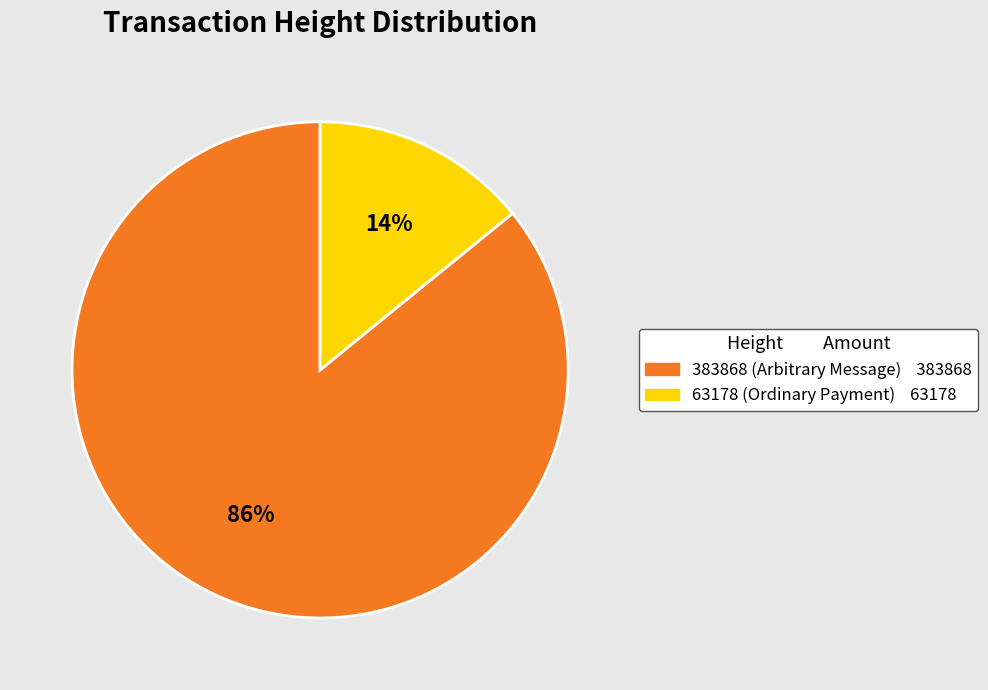

To the nearest percent, what is the difference between the largest and smallest slice percentages?

72%